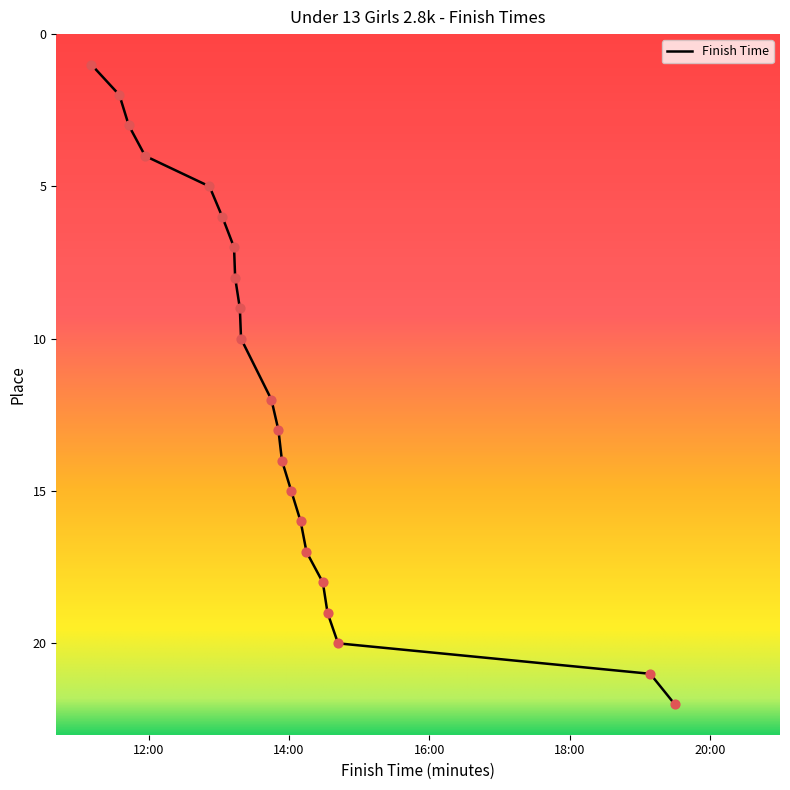

What is the difference between the maximum and minimum values?

21